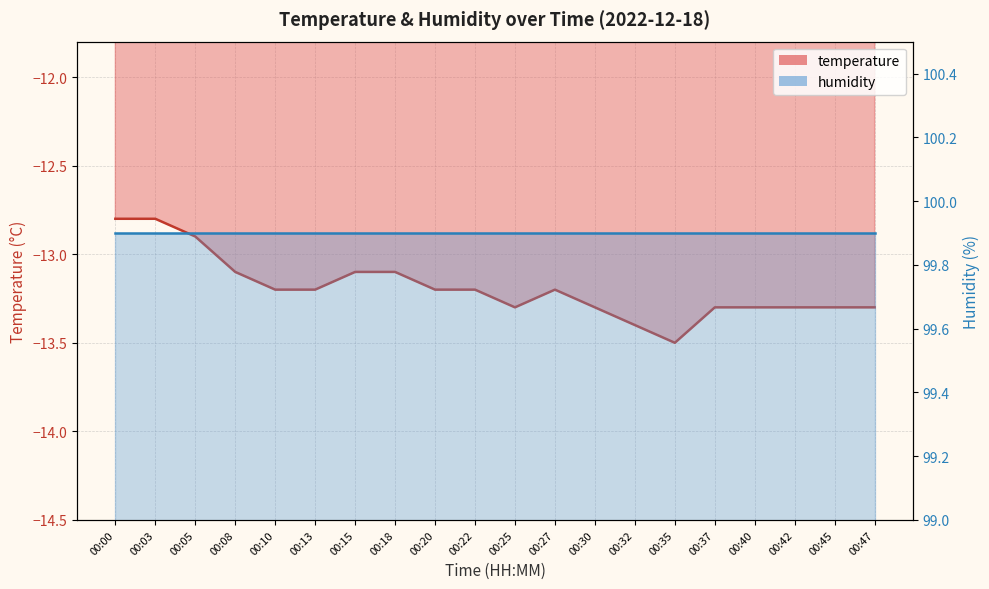

The value at 00:45 is -13.3. True or false?

True